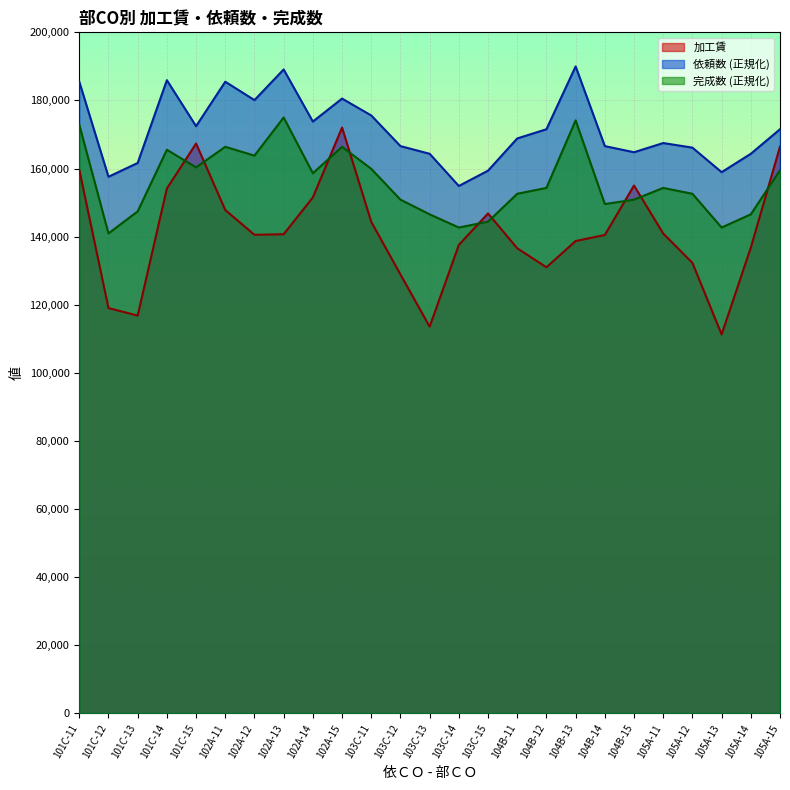

How many intersections are there between 完成数 and 加工賃?

9